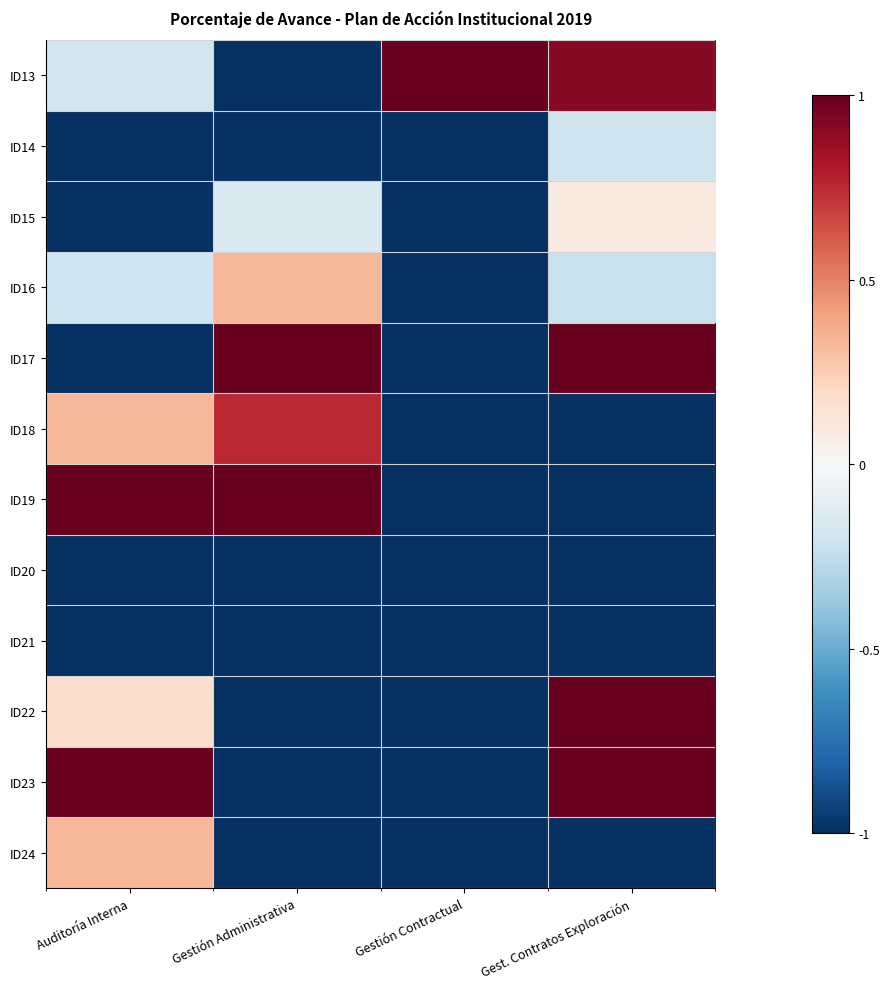

At which category is the sum across all series the highest?

Gest. Contratos Exploración